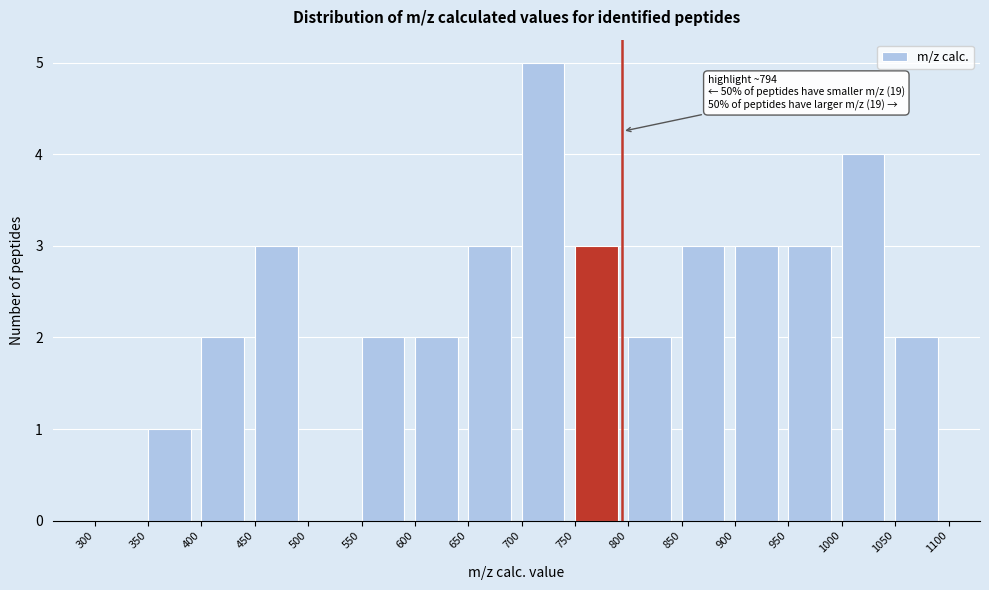

Over which range of the x-axis is the bar tallest?

700 to 750